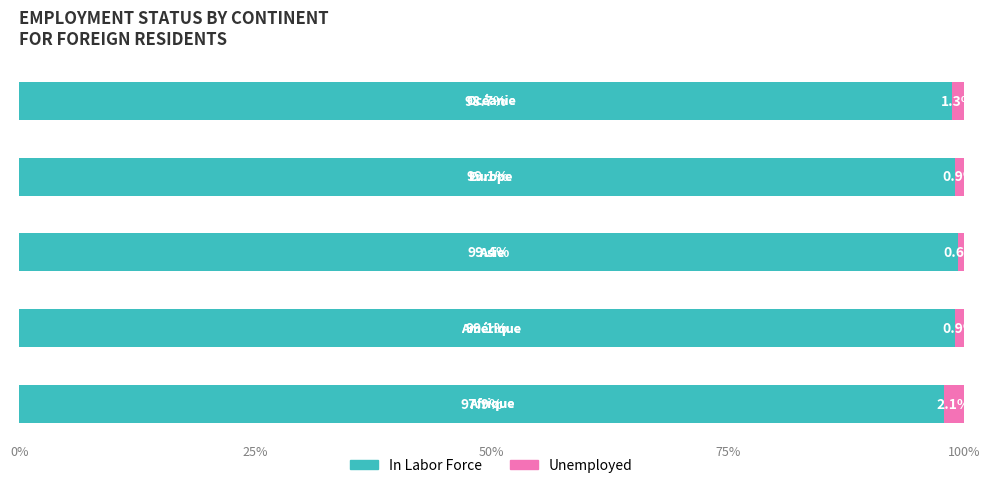

What is the average value of the In Labor Force series?

98.8